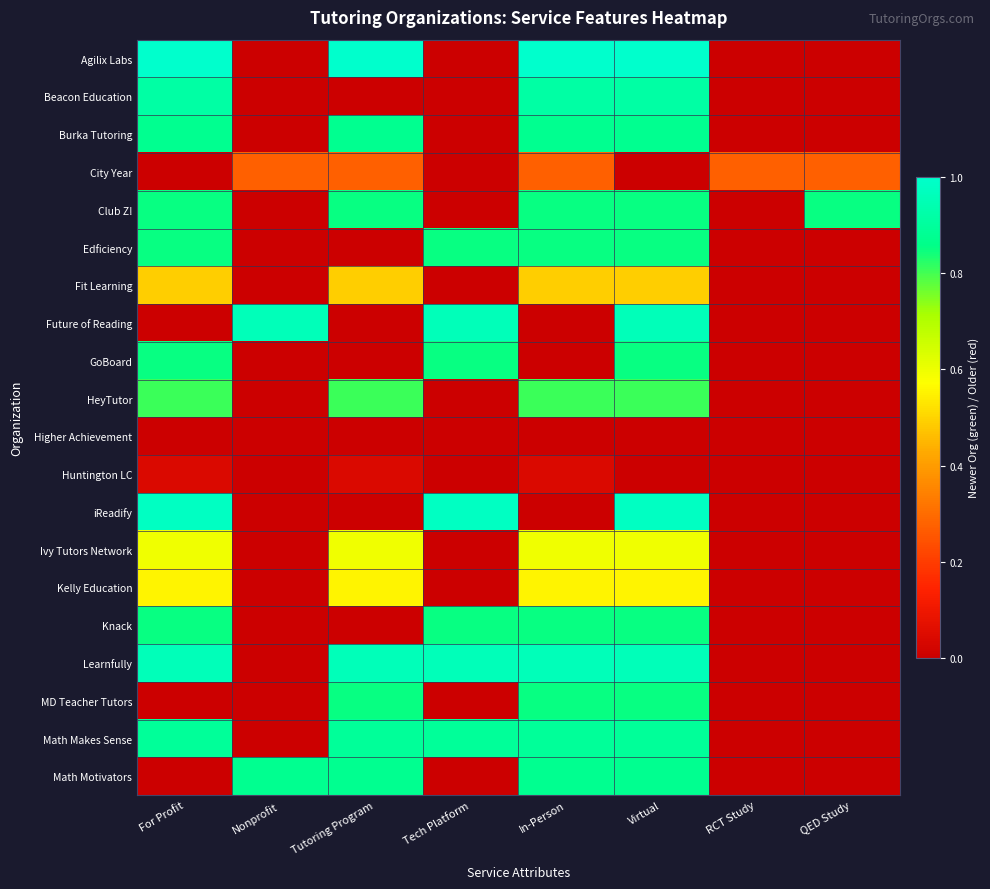

What is the total value across all series at Tech Platform?

6.3